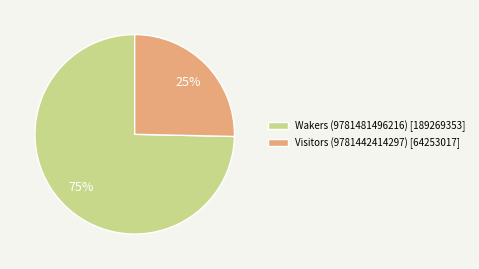

The Wakers (9781481496216) slice represents 63% of the pie. True or false?

False